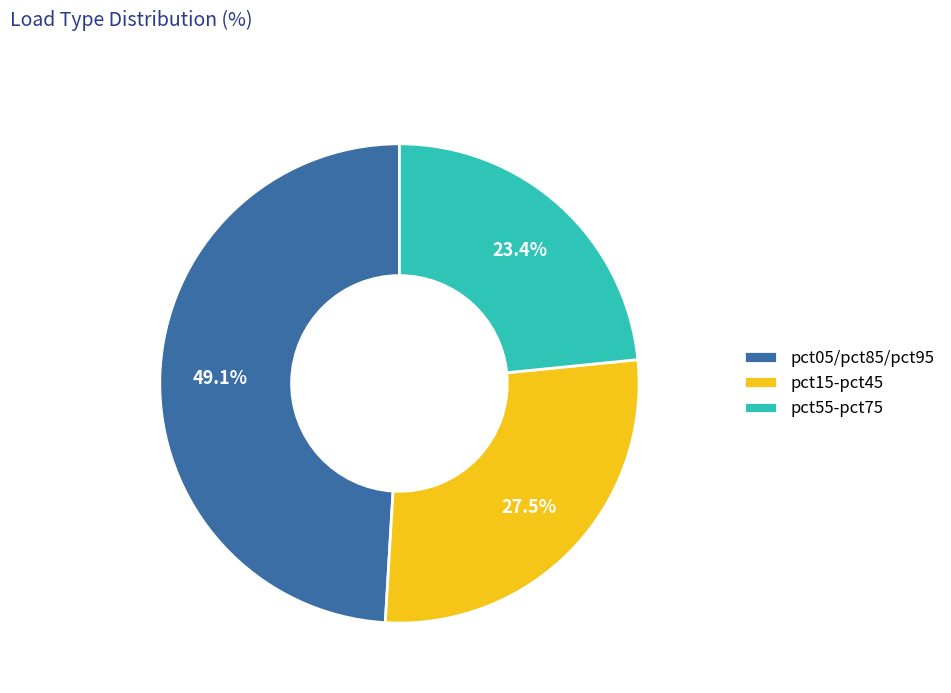

Does pct55-pct75 account for over 50% of the chart?

No